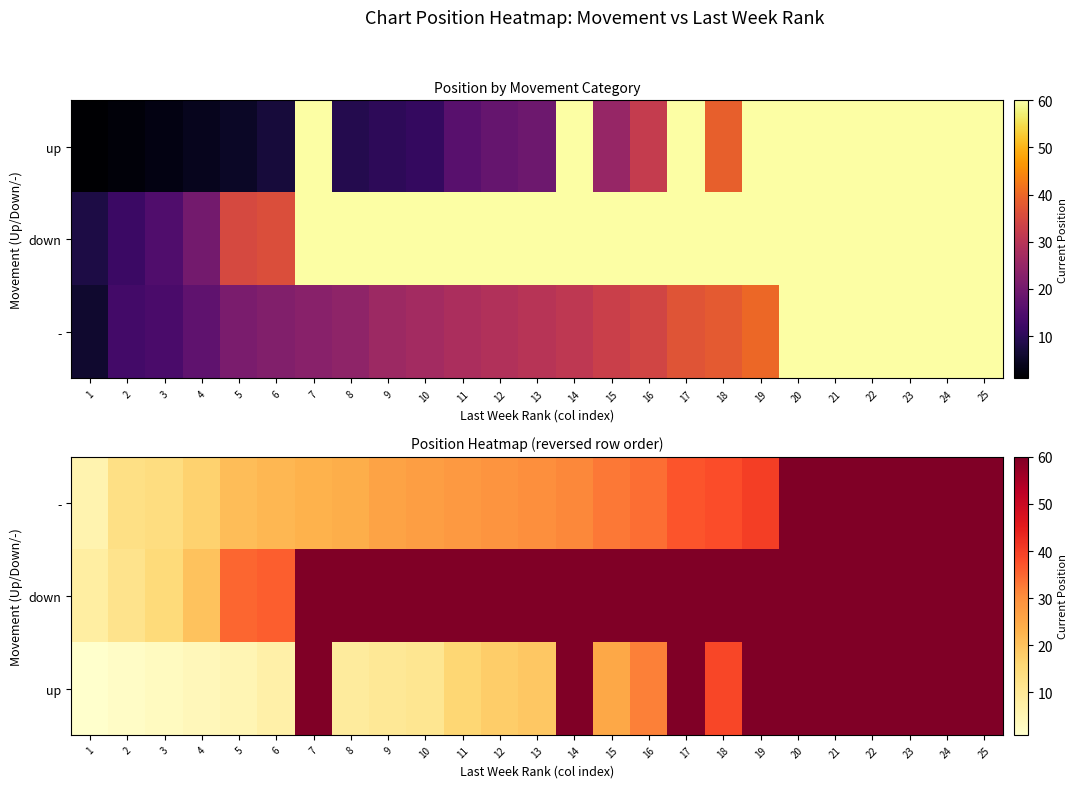

Which series has the largest total across all categories?

down